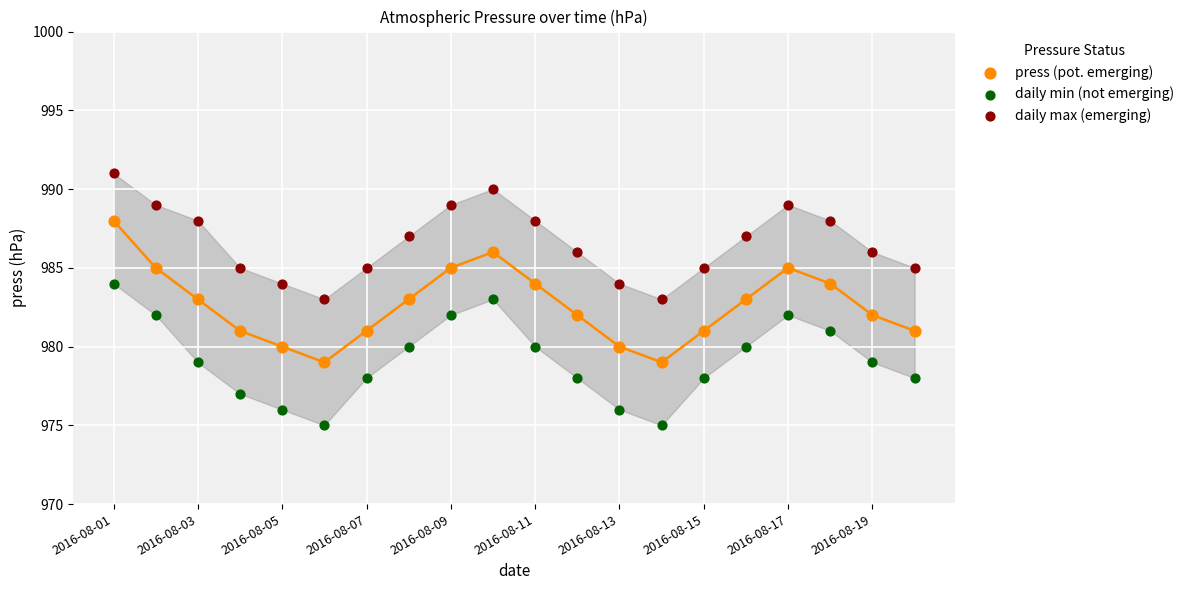

Across all data points, what is the range of Y values (max minus min)?

16